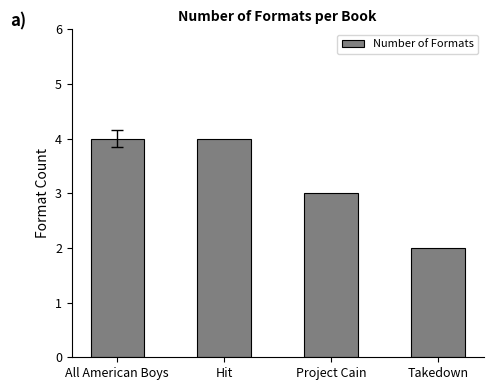

At which category does the chart reach its minimum across all series?

Takedown